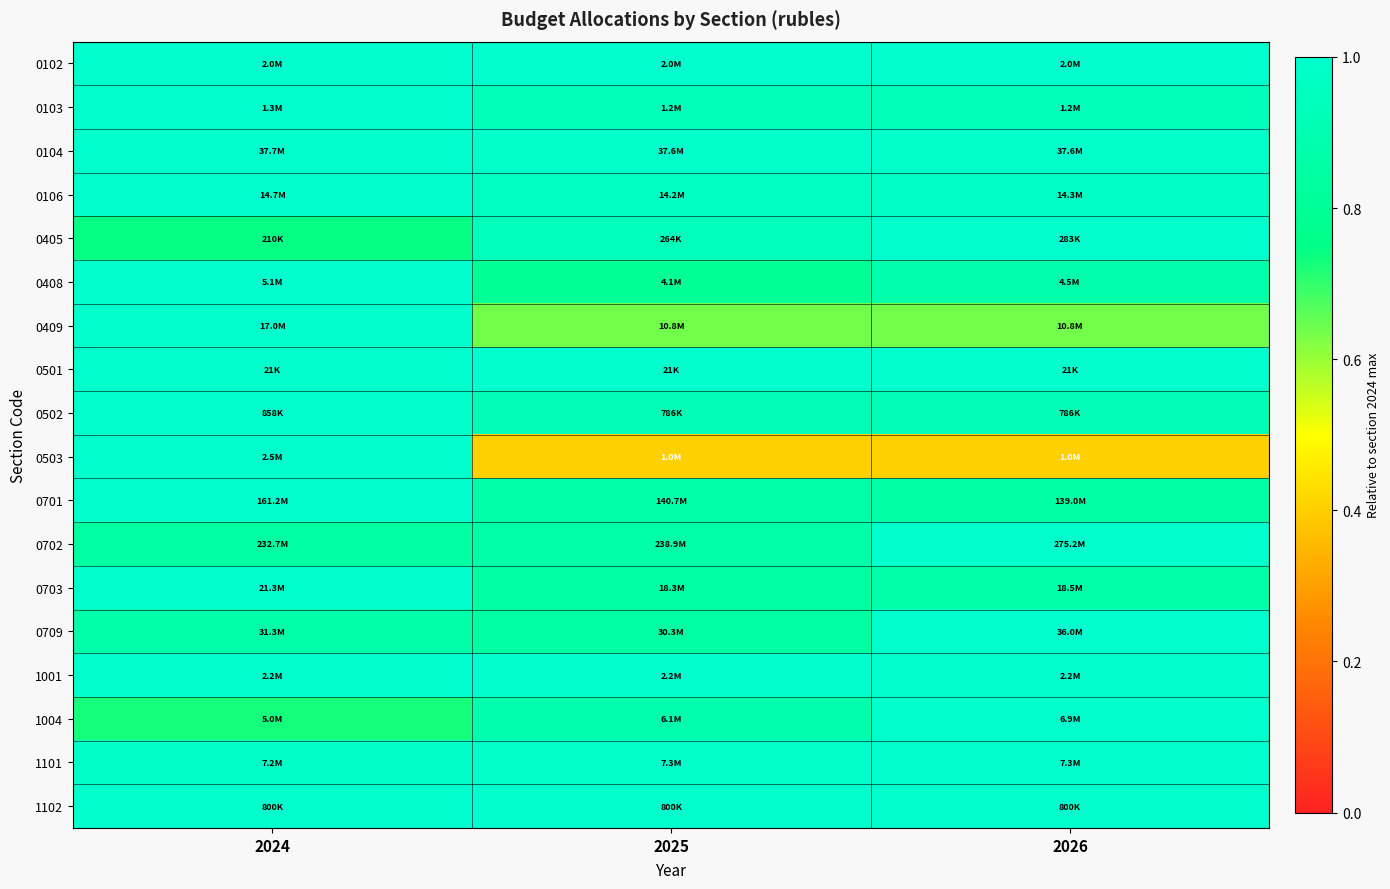

Reading left to right, what are all the values shown in this chart?

0102: 2024=1.0	2025=1.0	2026=1.0
0103: 2024=1.0	2025=0.9	2026=0.9
0104: 2024=1.0	2025=1.0	2026=1.0
0106: 2024=1.0	2025=1.0	2026=1.0
0405: 2024=0.7	2025=0.9	2026=1.0
0408: 2024=1.0	2025=0.8	2026=0.9
0409: 2024=1.0	2025=0.6	2026=0.6
0501: 2024=1.0	2025=1.0	2026=1.0
0502: 2024=1.0	2025=0.9	2026=0.9
0503: 2024=1.0	2025=0.4	2026=0.4
0701: 2024=1.0	2025=0.9	2026=0.9
0702: 2024=0.8	2025=0.9	2026=1.0
0703: 2024=1.0	2025=0.9	2026=0.9
0709: 2024=0.9	2025=0.8	2026=1.0
1001: 2024=1.0	2025=1.0	2026=1.0
1004: 2024=0.7	2025=0.9	2026=1.0
1101: 2024=1.0	2025=1.0	2026=1.0
1102: 2024=1.0	2025=1.0	2026=1.0